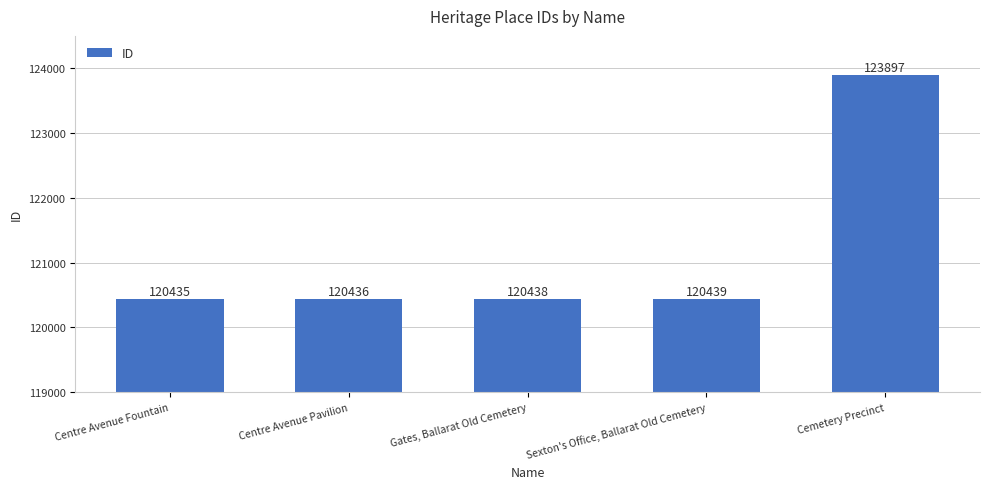

Rank the categories by value from lowest to highest.

Centre Avenue Fountain, Centre Avenue Pavilion, Gates, Ballarat Old Cemetery, Sexton's Office, Ballarat Old Cemetery, Cemetery Precinct